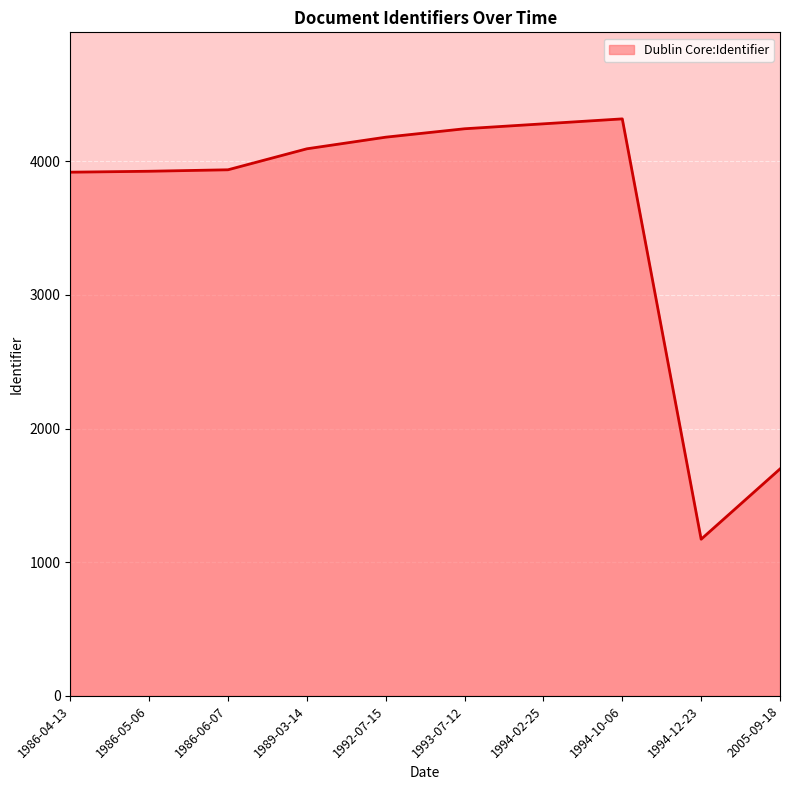

Is it true that the value at 1994-10-06 is 2934?

False